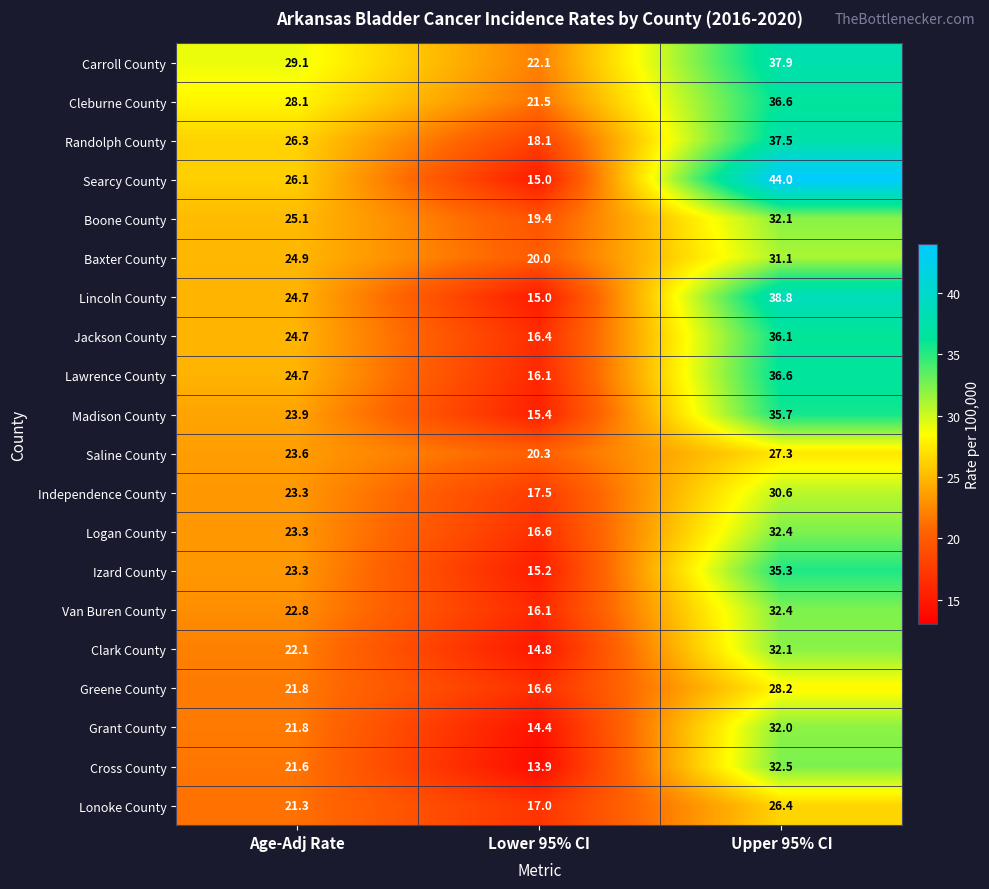

Count the number of data series in this chart.

20